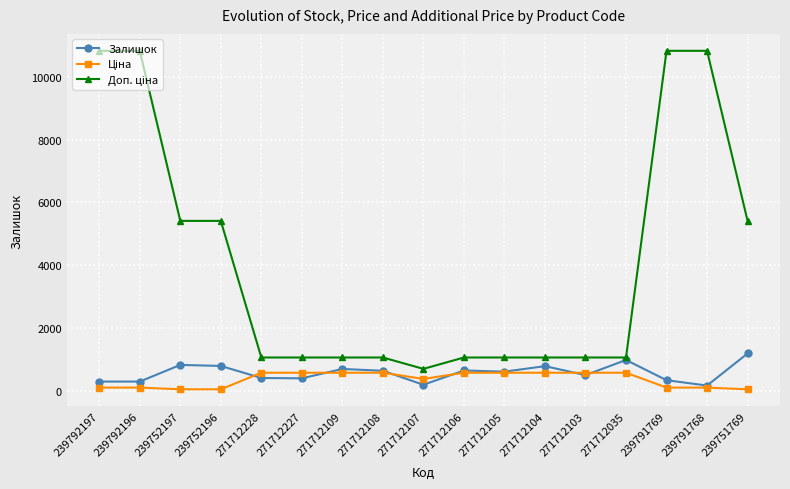

At how many categories does at least one series exceed 6968?

4